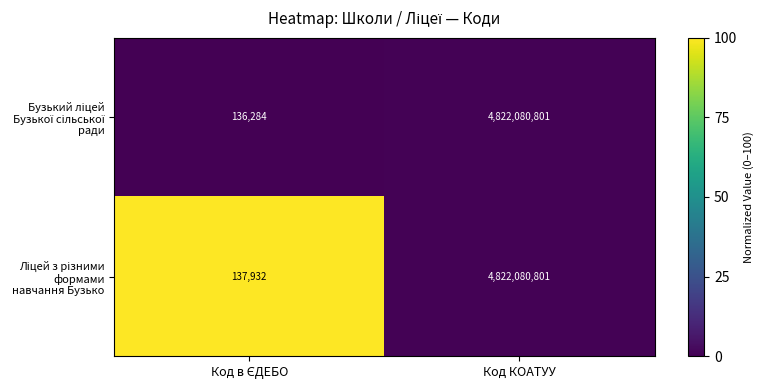

What is the greatest value displayed?

4822080801